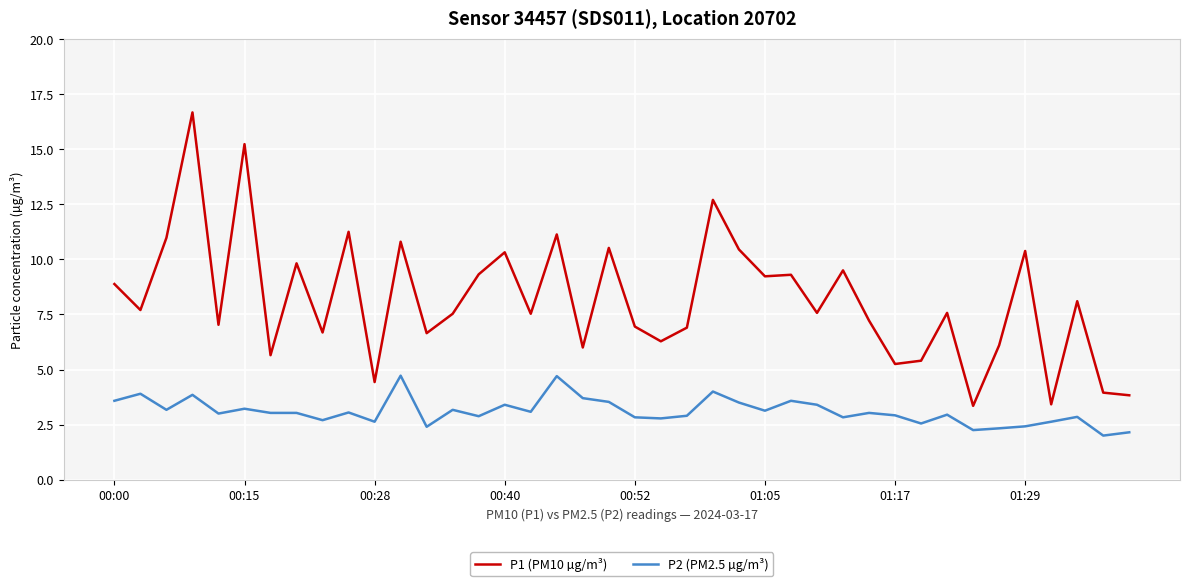

What is the highest value of the P1 (PM10 µg/m³) series?

16.7